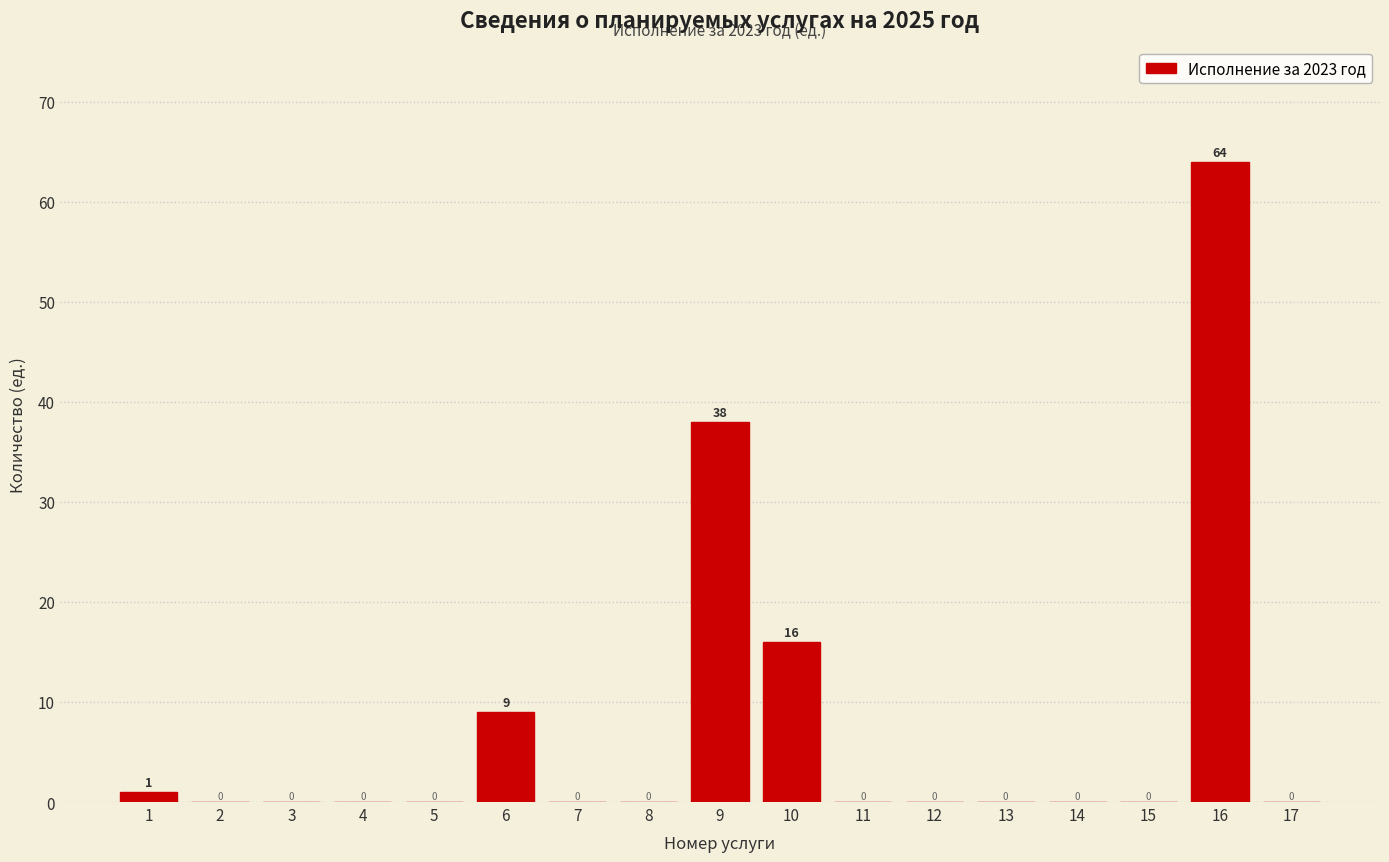

Reading left to right, list all the values displayed in this chart.

1=1	2=0	3=0	4=0	5=0	6=9	7=0	8=0	9=38	10=16	11=0	12=0	13=0	14=0	15=0	16=64	17=0